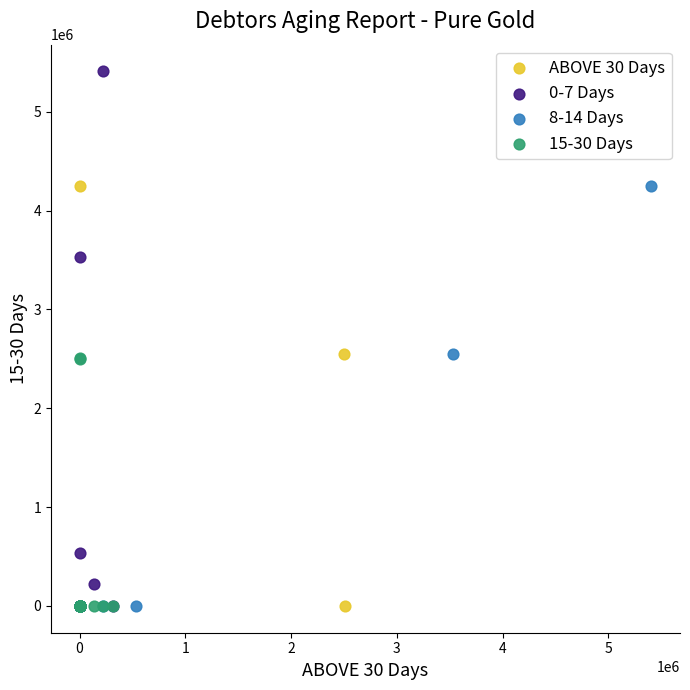

Which series contains the highest Y value?

0-7 Days